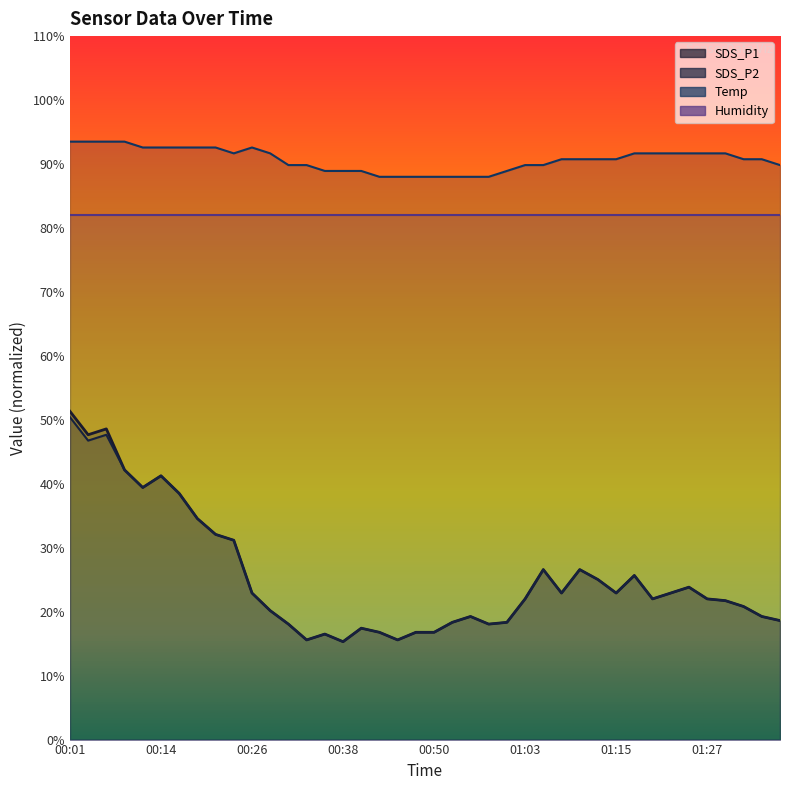

What is the average value of the SDS_P2 series?

25.3